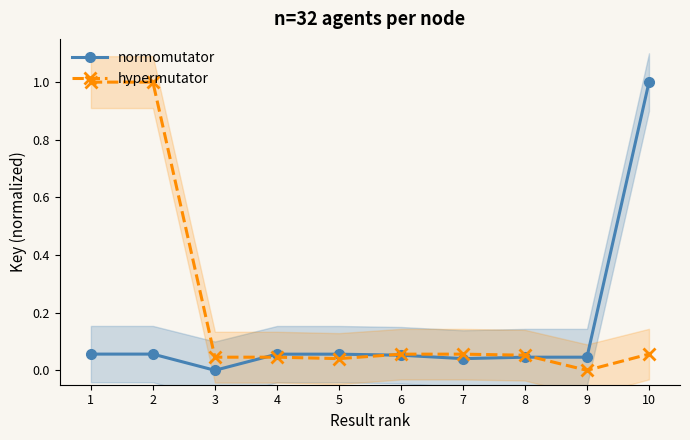

Rank the series by their average value, from highest to lowest.

hypermutator, normomutator